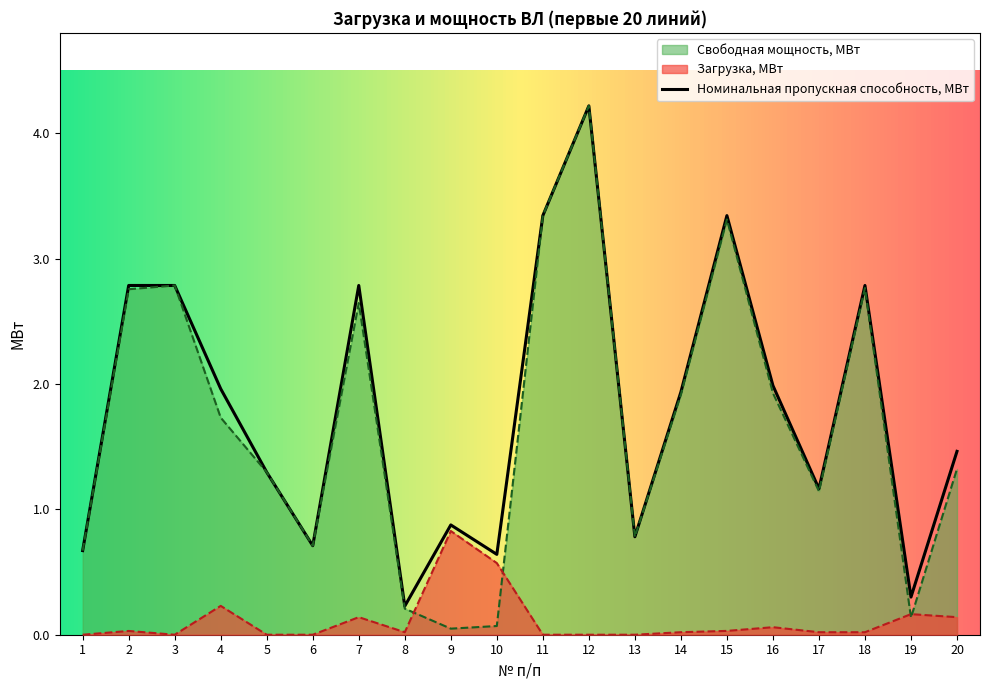

True or false: Свободная мощность, МВт and Номинальная пропускная способность, МВт cross at least once.

False